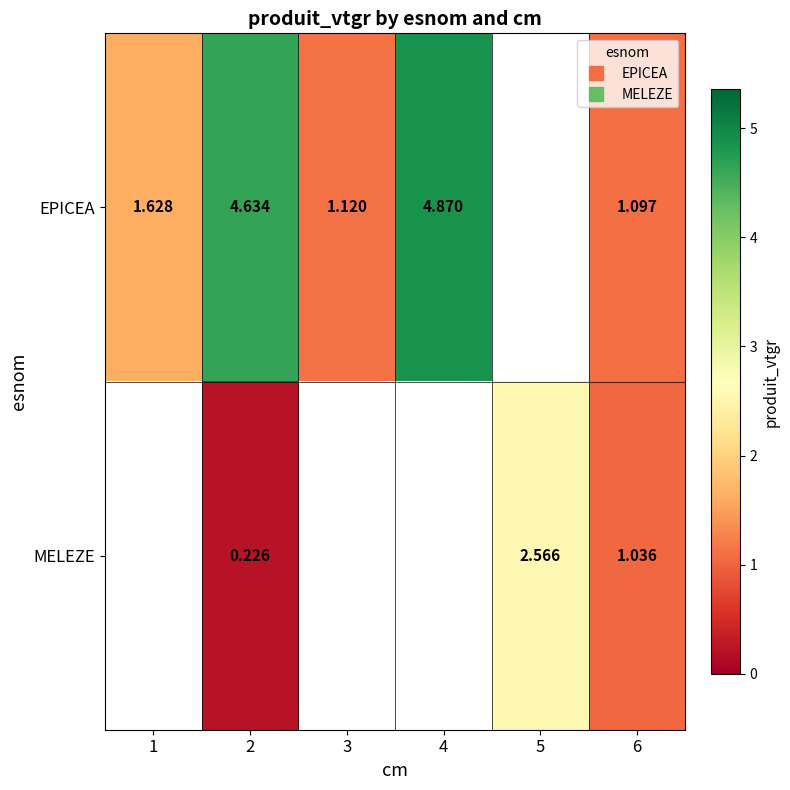

What is the difference between the EPICEA values at 4 and 6?

3.8